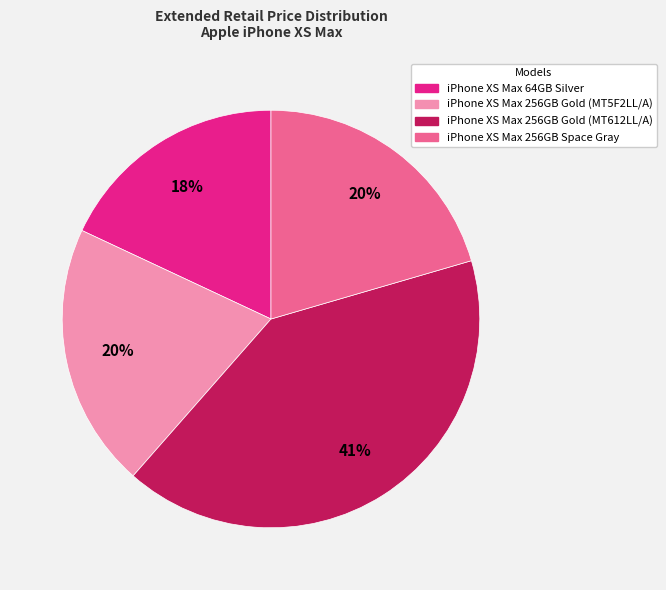

How many segments does this pie chart have?

4